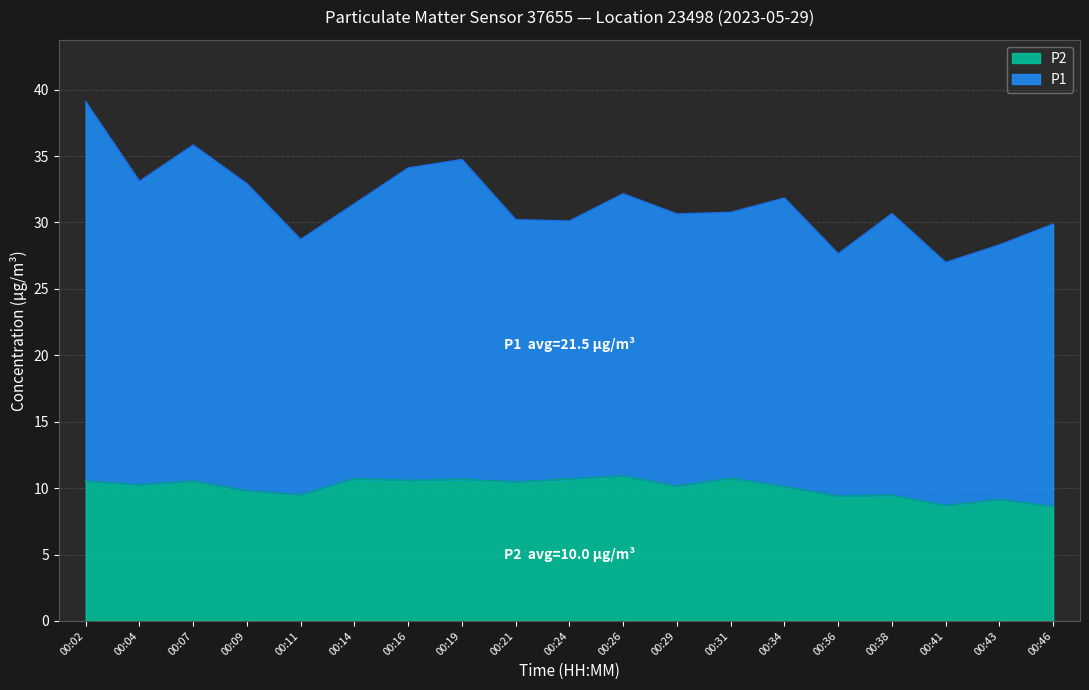

At which label is the value closest to 9?

00:43